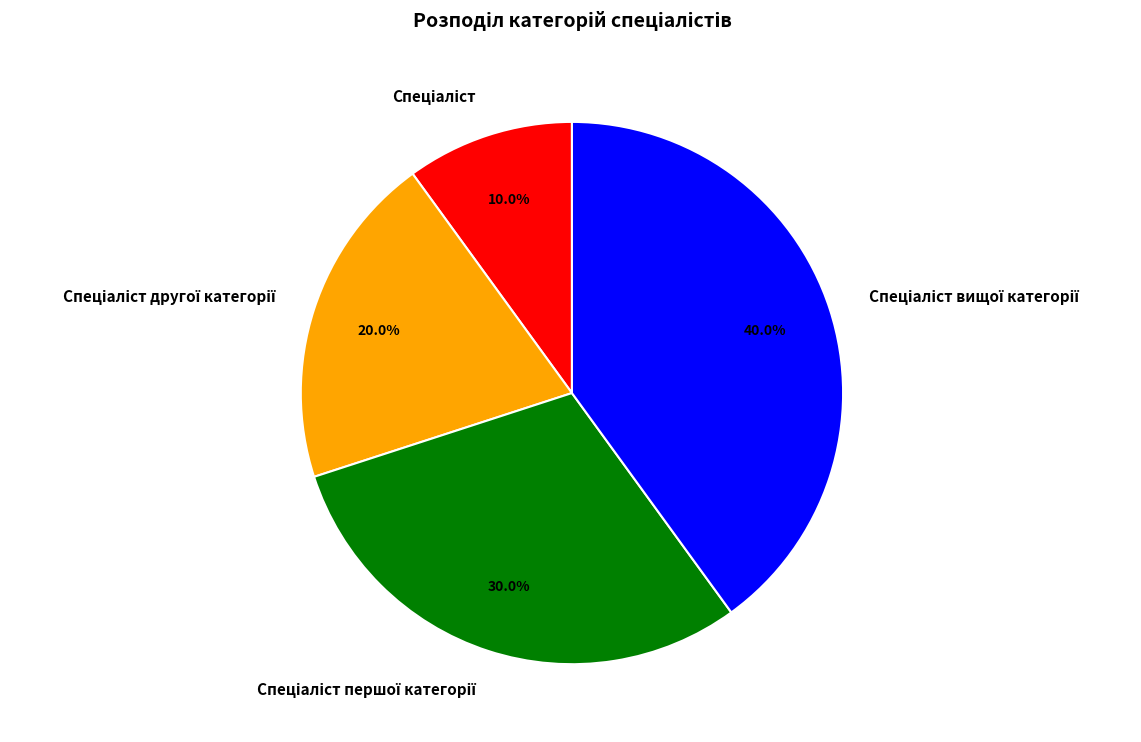

Does any single category account for the majority?

No